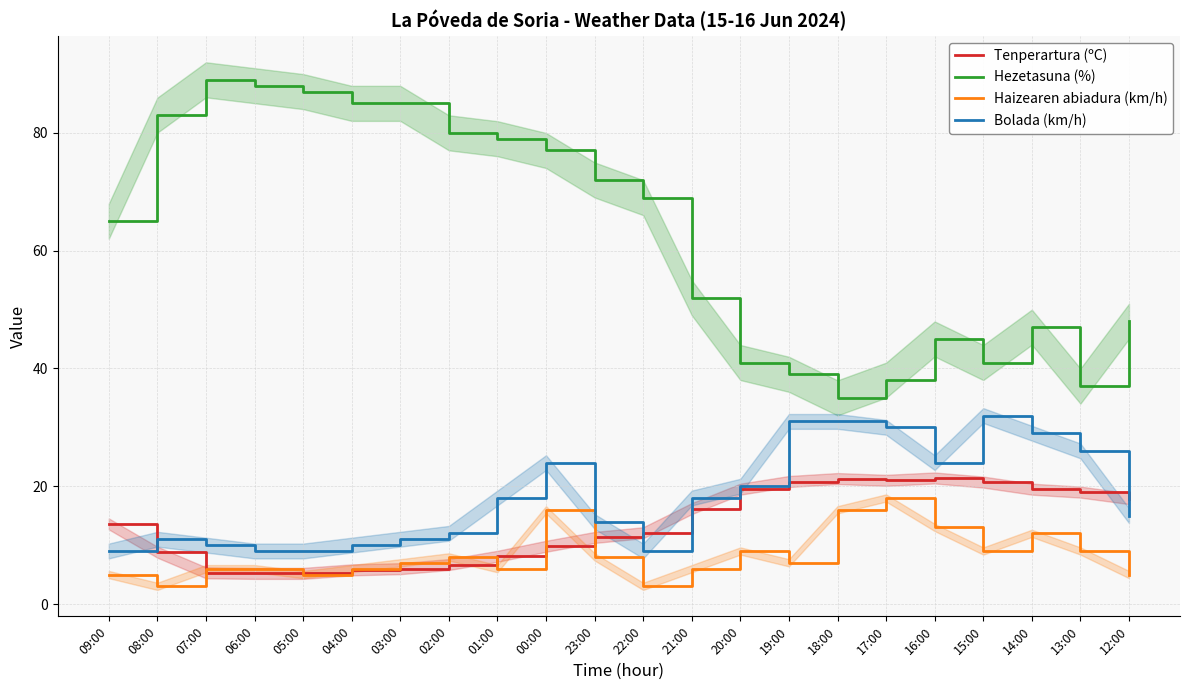

Which category has the highest value across all series?

07:00